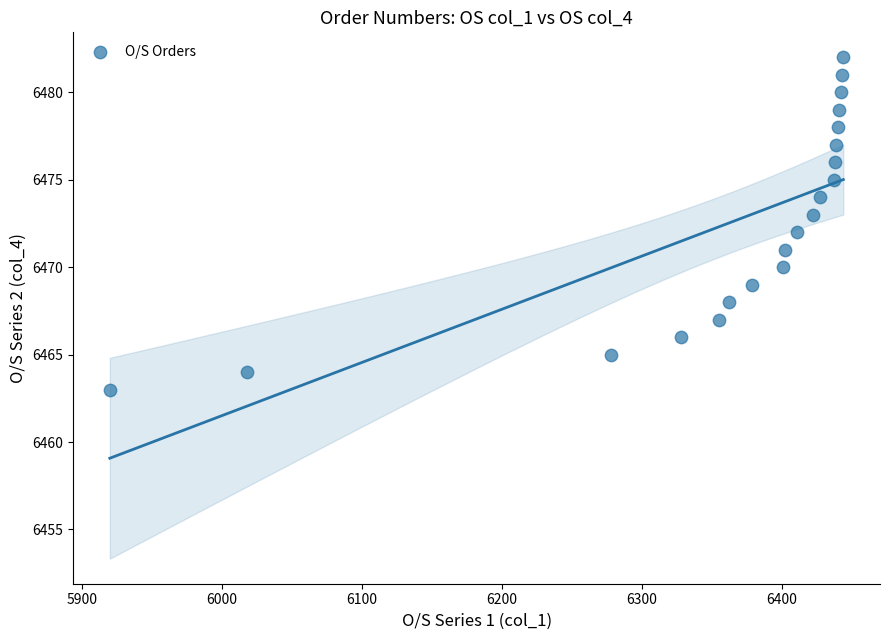

What is the range of Y values (max minus min)?

19